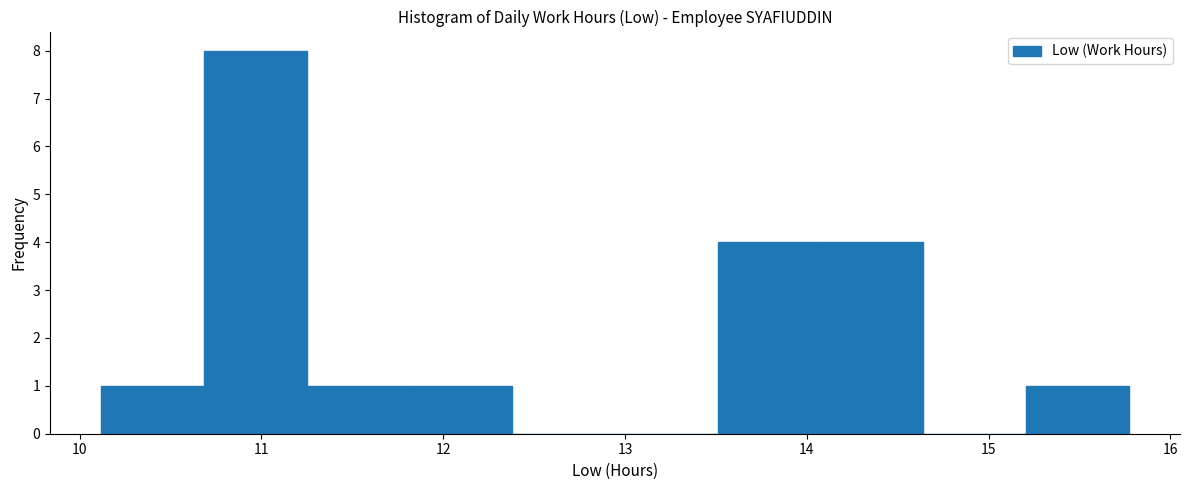

Which range on the x-axis has the tallest bar?

10.7 to 11.3